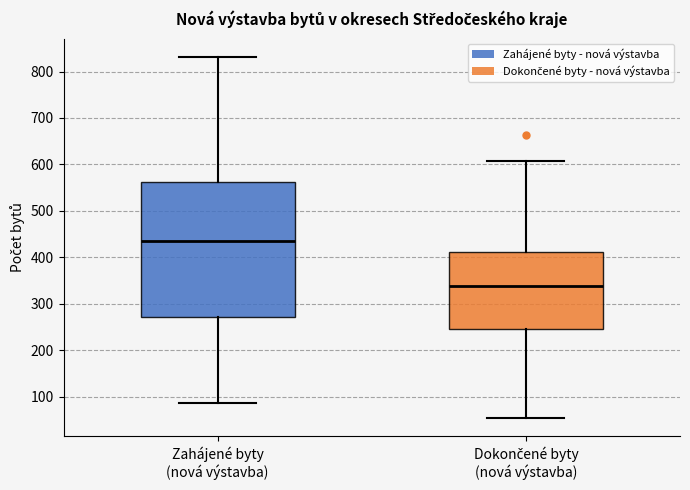

Which box's median line is the lowest?

Dokončené byty (nová výstavba)